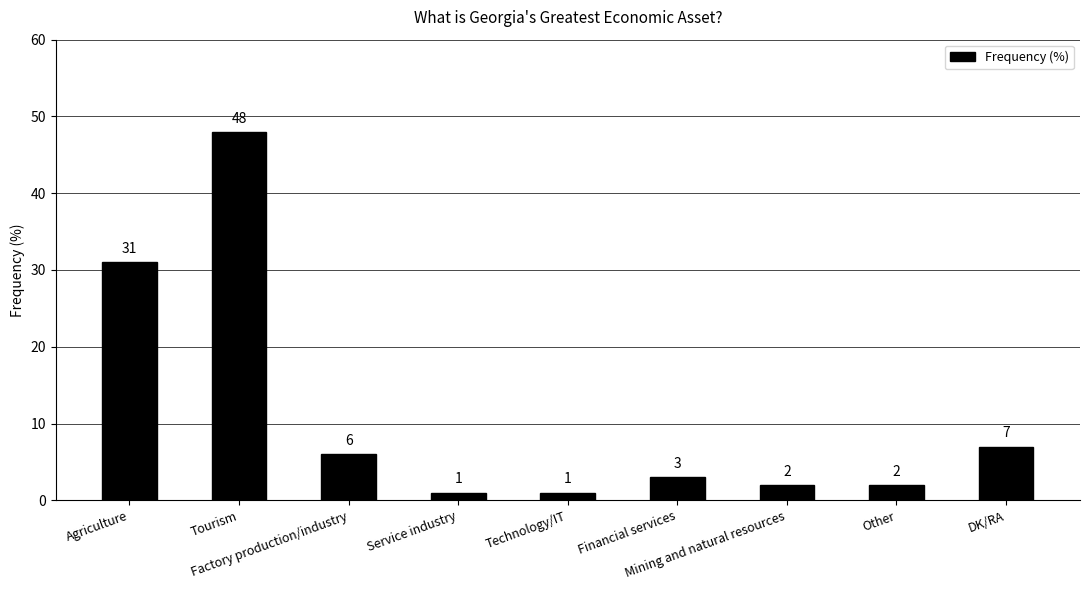

What is the value of the 6th bar from the left?

3